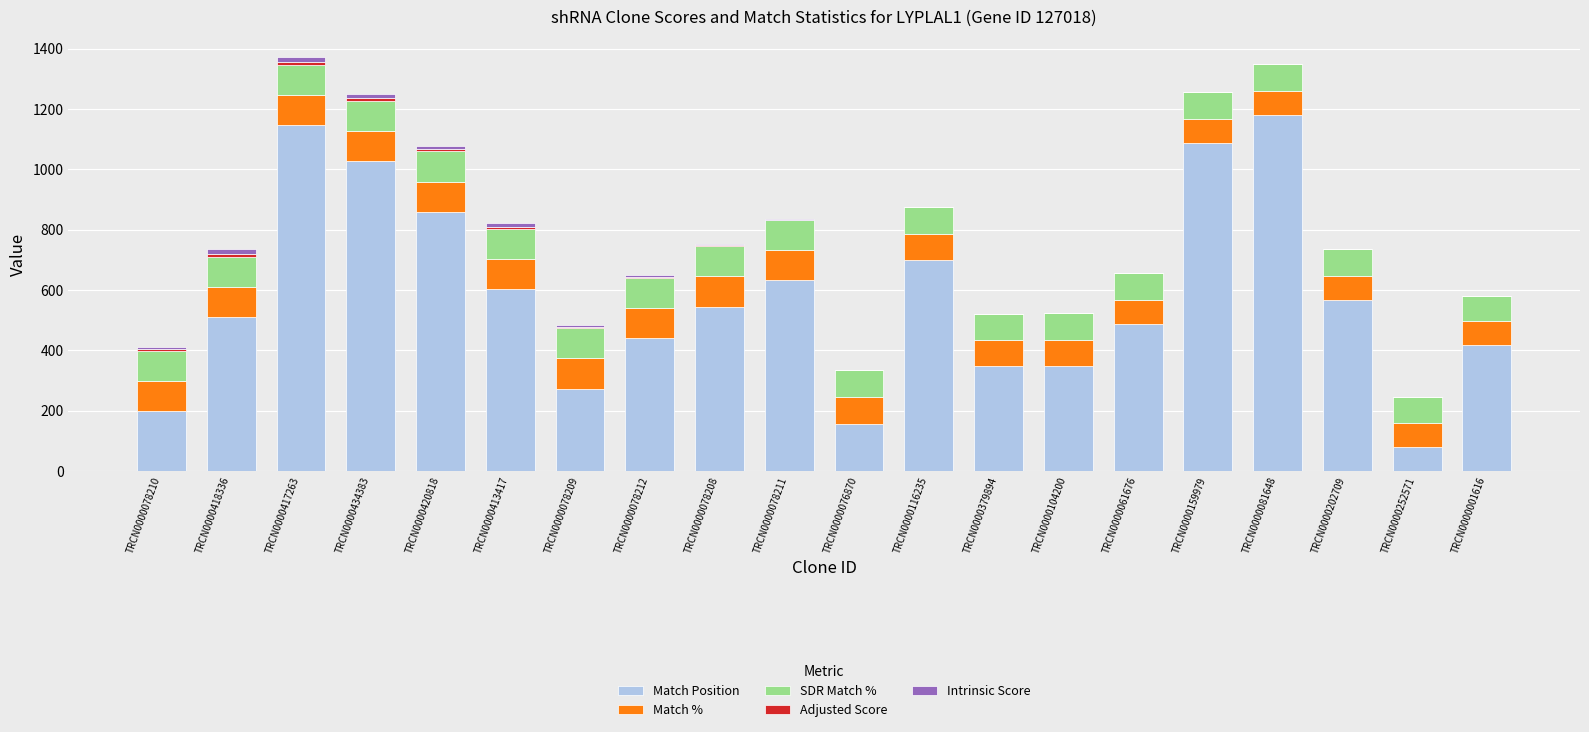

How many distinct data groups are displayed?

5